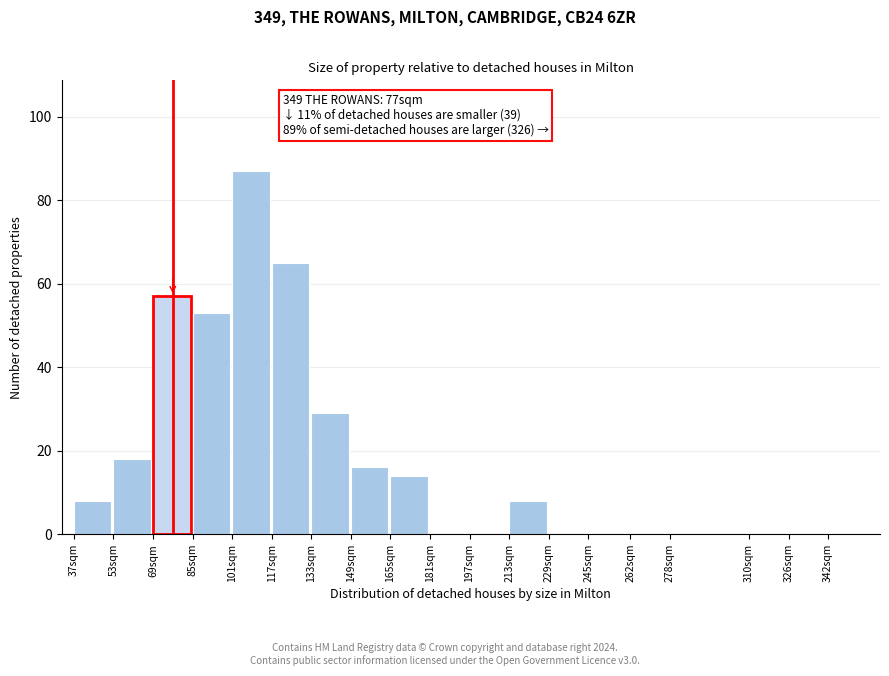

Reading left to right, extract all data points from this chart.

37sqm=8	53sqm=18	69sqm=57	85sqm=53	101sqm=87	117sqm=65	133sqm=29	149sqm=16	165sqm=14	181sqm=0	197sqm=0	213sqm=8	229sqm=0	245sqm=0	262sqm=0	278sqm=0	310sqm=0	326sqm=0	342sqm=0